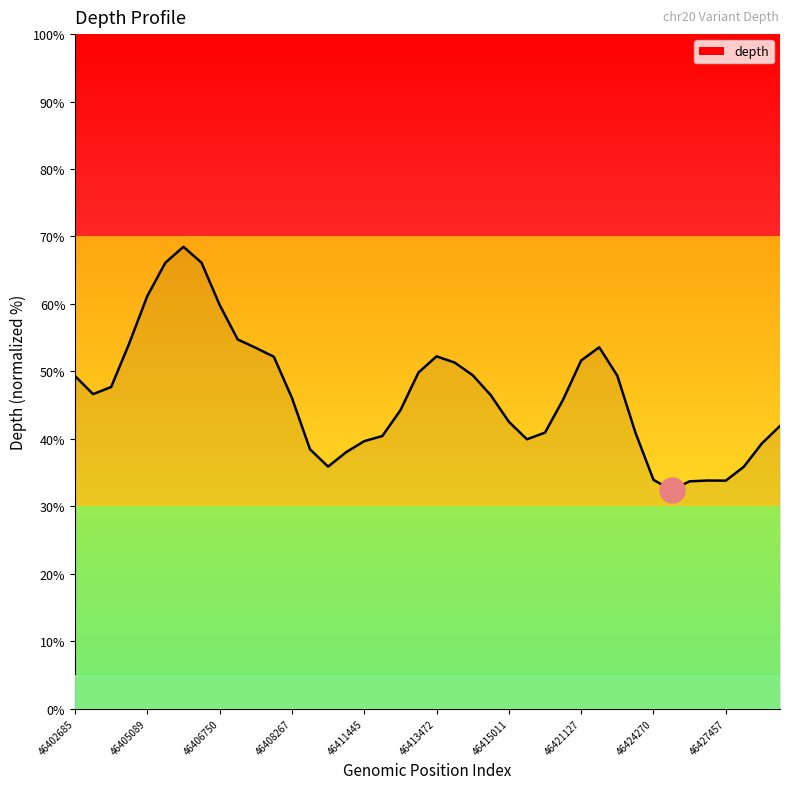

What is the greatest value displayed?

68.5